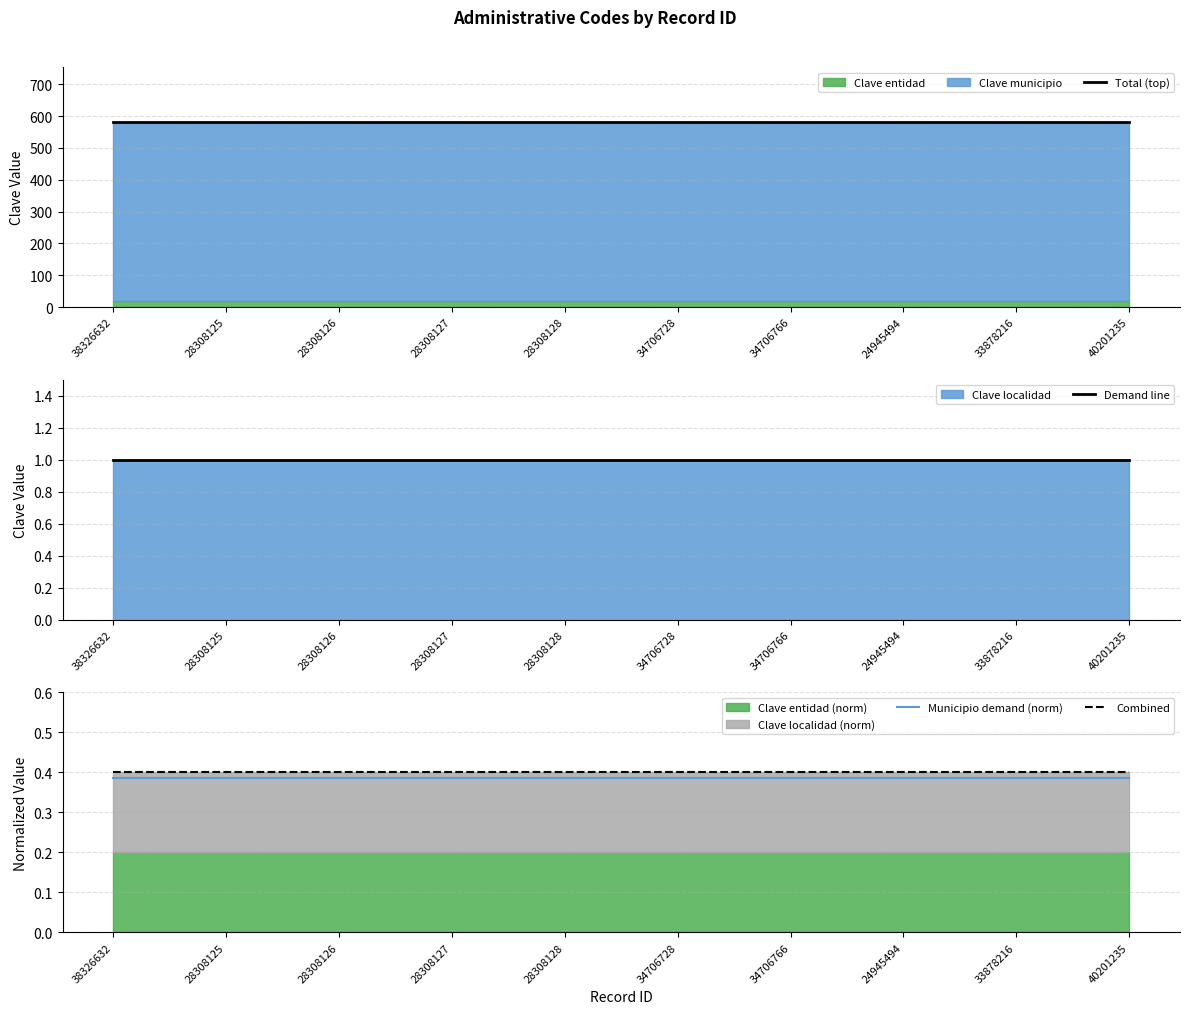

The Municipio demand (norm) series shows 0.1 at 38326632. True or false?

False